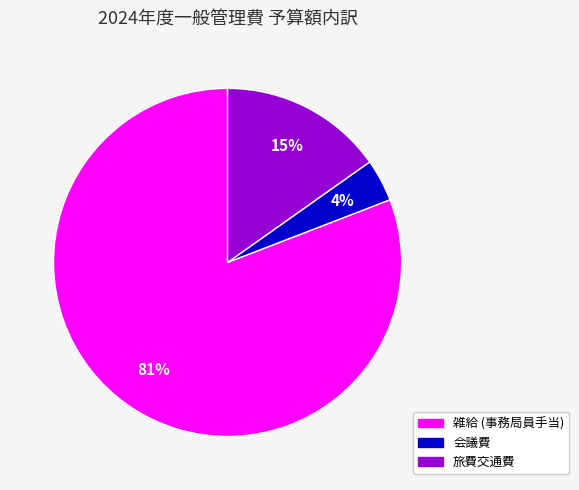

To the nearest percent, what percentage of the pie is 会議費?

4%